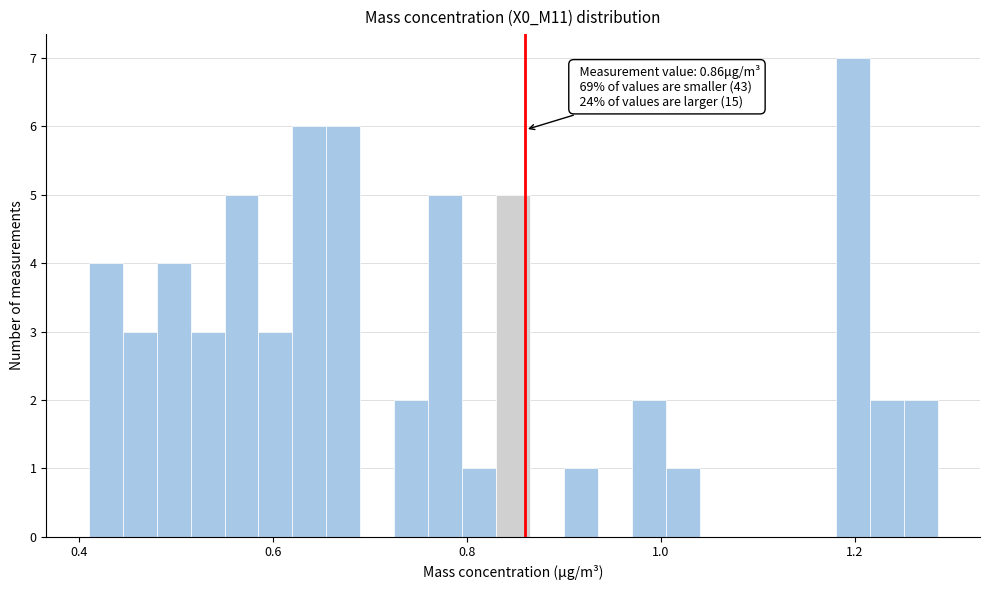

Around what value on the x-axis is the tallest bar? Give the approximate position of its centre, as read against the axis.

1.20